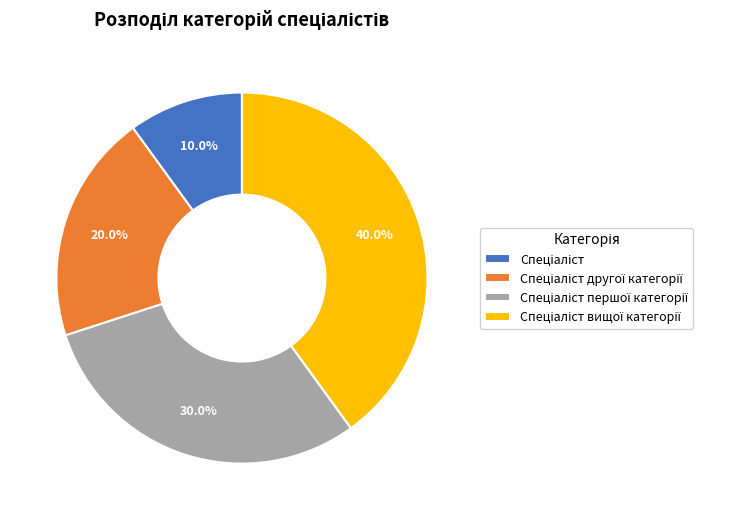

Is there any slice that represents more than half of the pie?

No